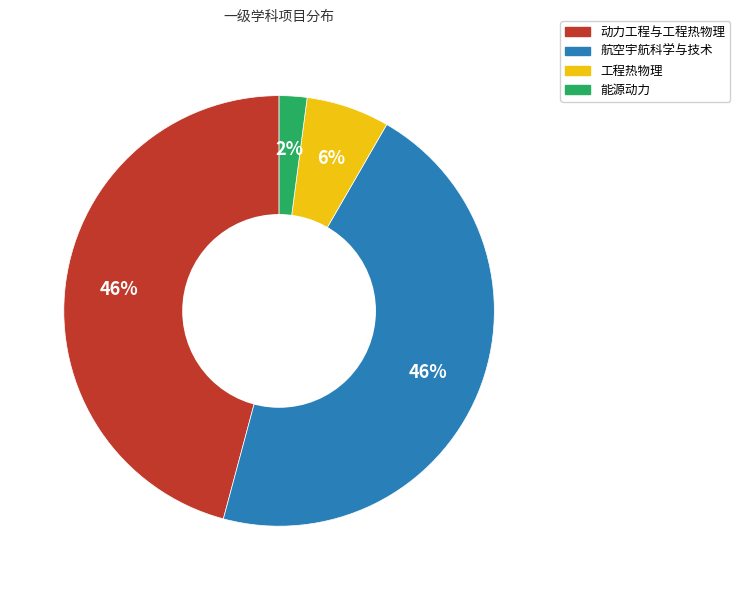

Combined, do 能源动力 and 动力工程与工程热物理 account for over 50%?

No